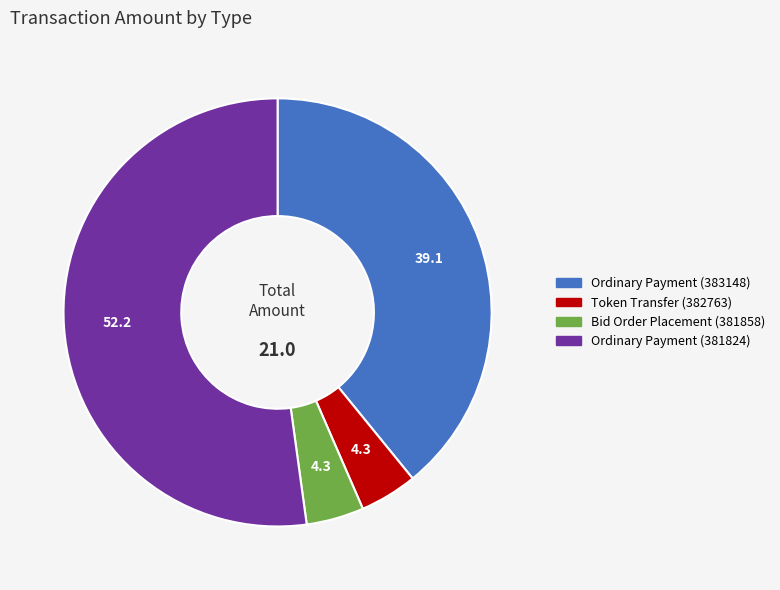

Which has a higher value, Bid Order Placement (381858) or Ordinary Payment (383148)?

Ordinary Payment (383148)